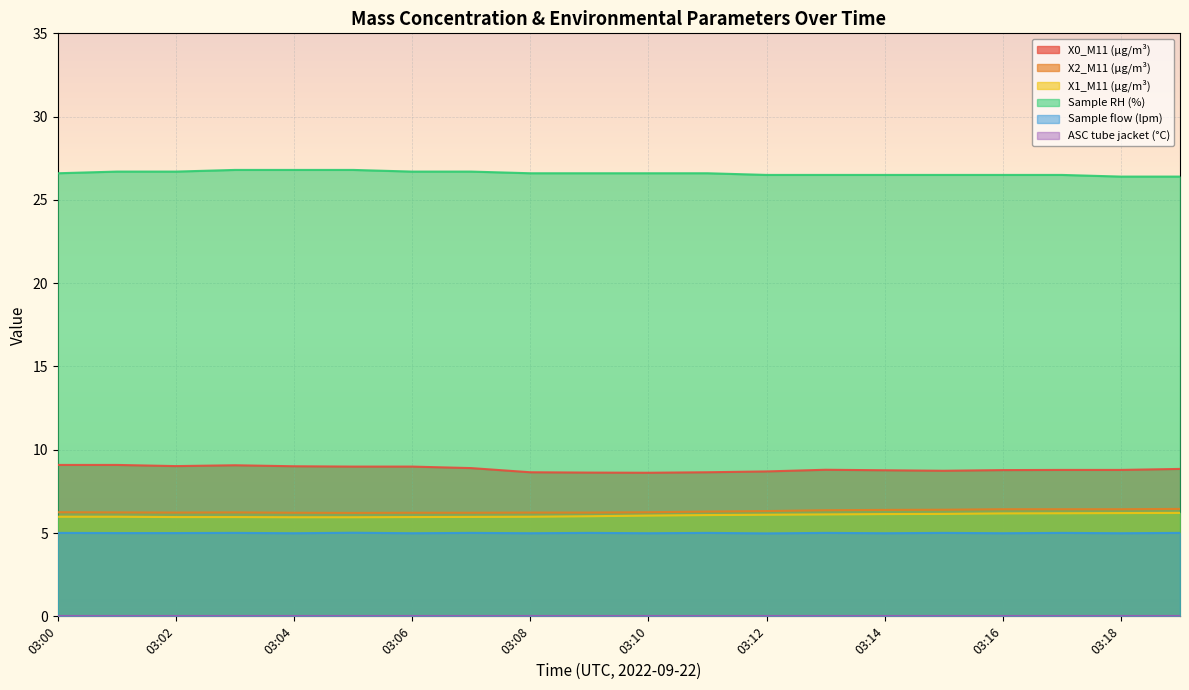

At how many categories does at least one series exceed 18?

20